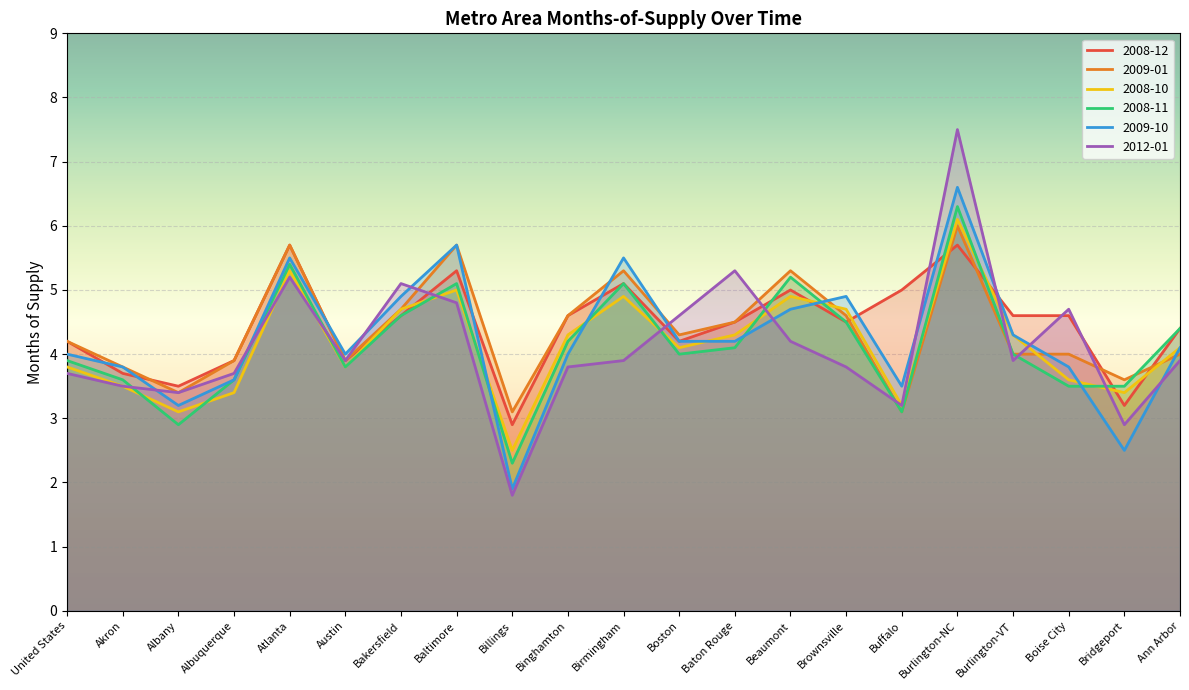

How many times do 2008-11 and 2008-12 cross each other?

4